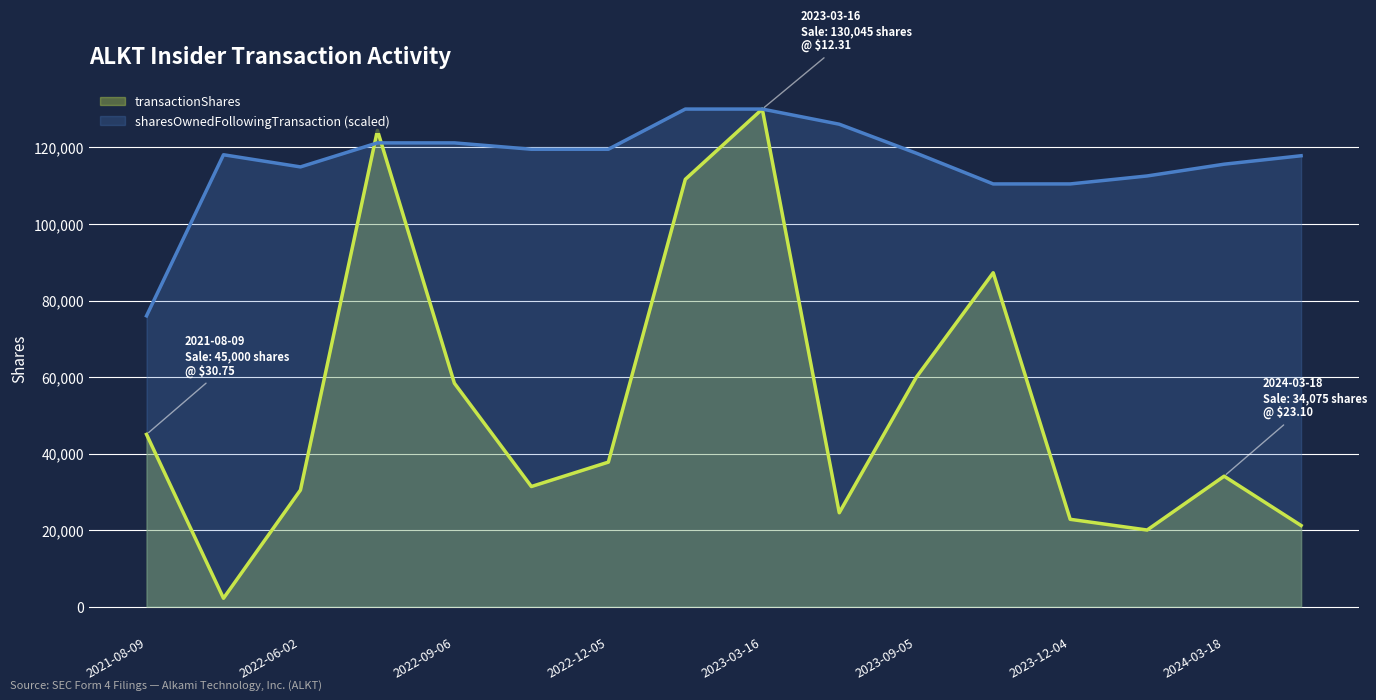

How many interior local valleys does the transactionShares series have?

4